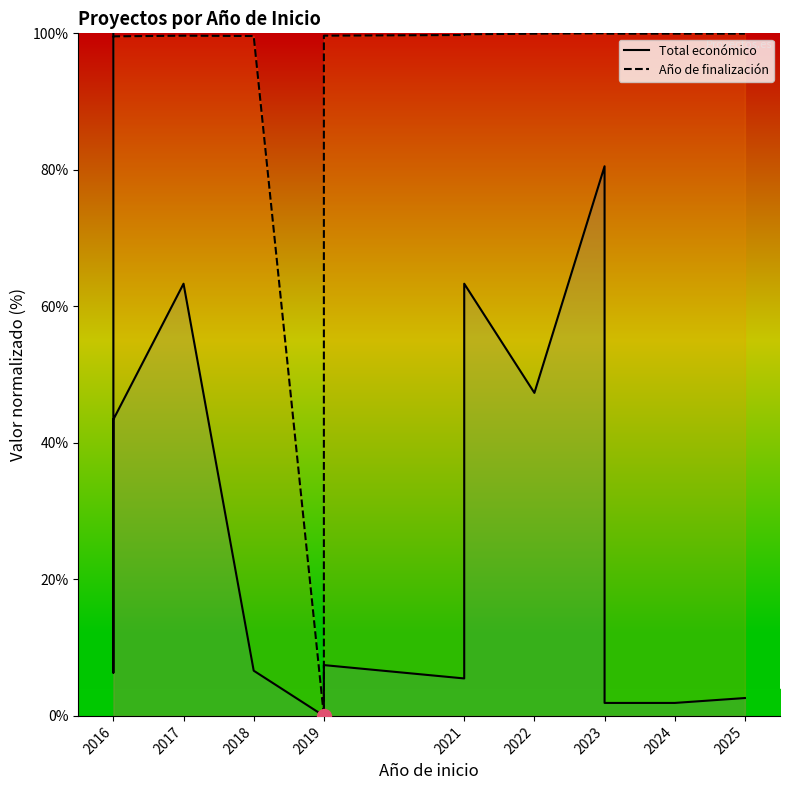

In Total económico, how many points are higher than both neighbors (excluding endpoints)?

4